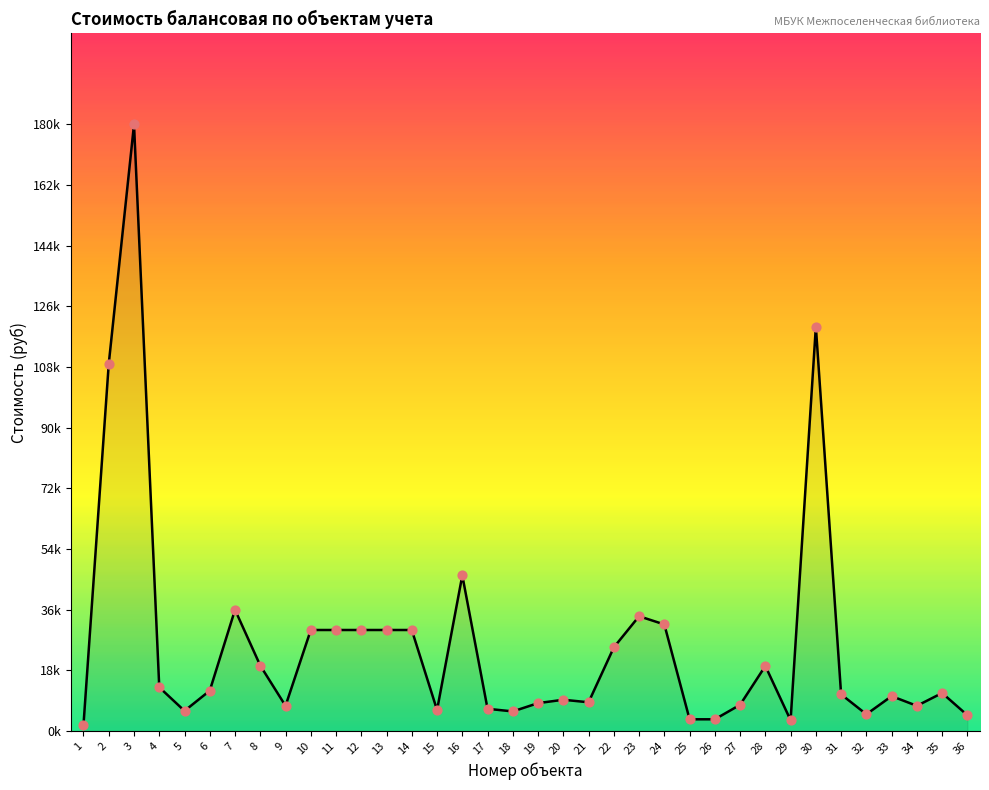

Which has a higher value, 13 or 22?

13